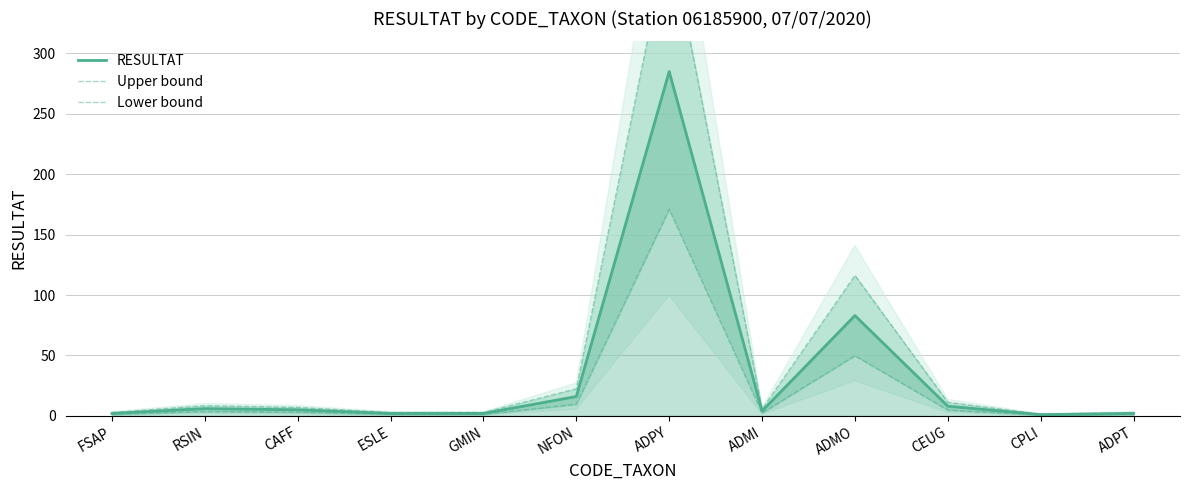

Which series changed the most between GMIN and ADPT?

RESULTAT